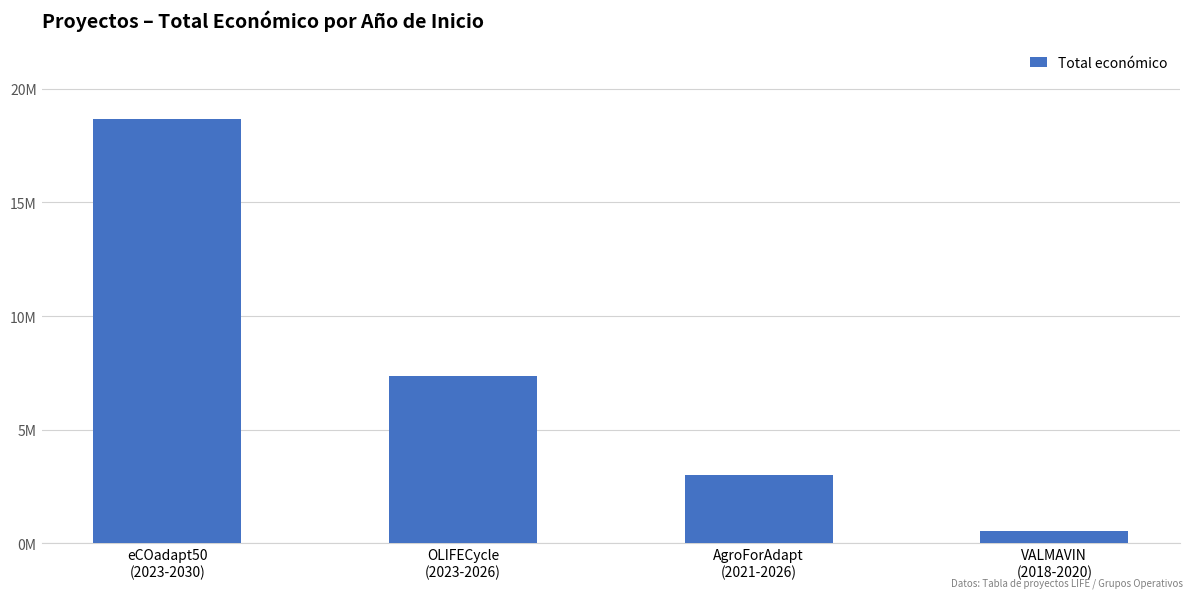

Which label corresponds to the smallest value in the chart?

VALMAVIN
(2018-2020)